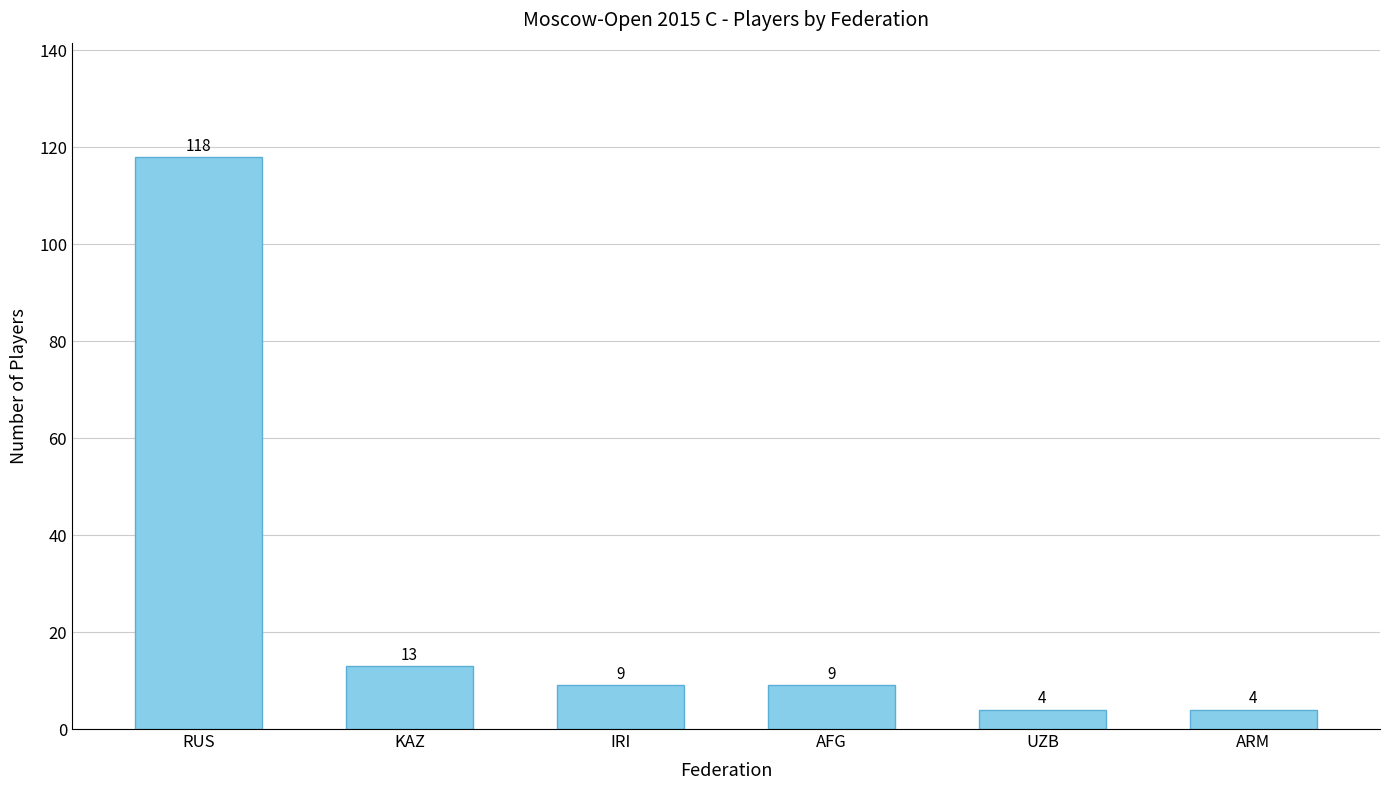

What is the change in value from AFG to UZB?

-5